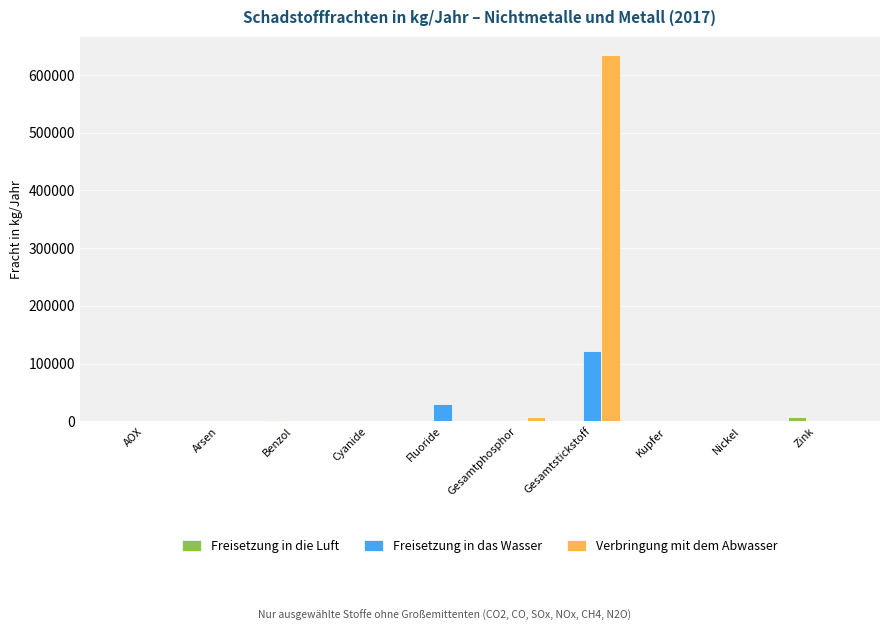

What is the maximum value for Verbringung mit dem Abwasser?

634300